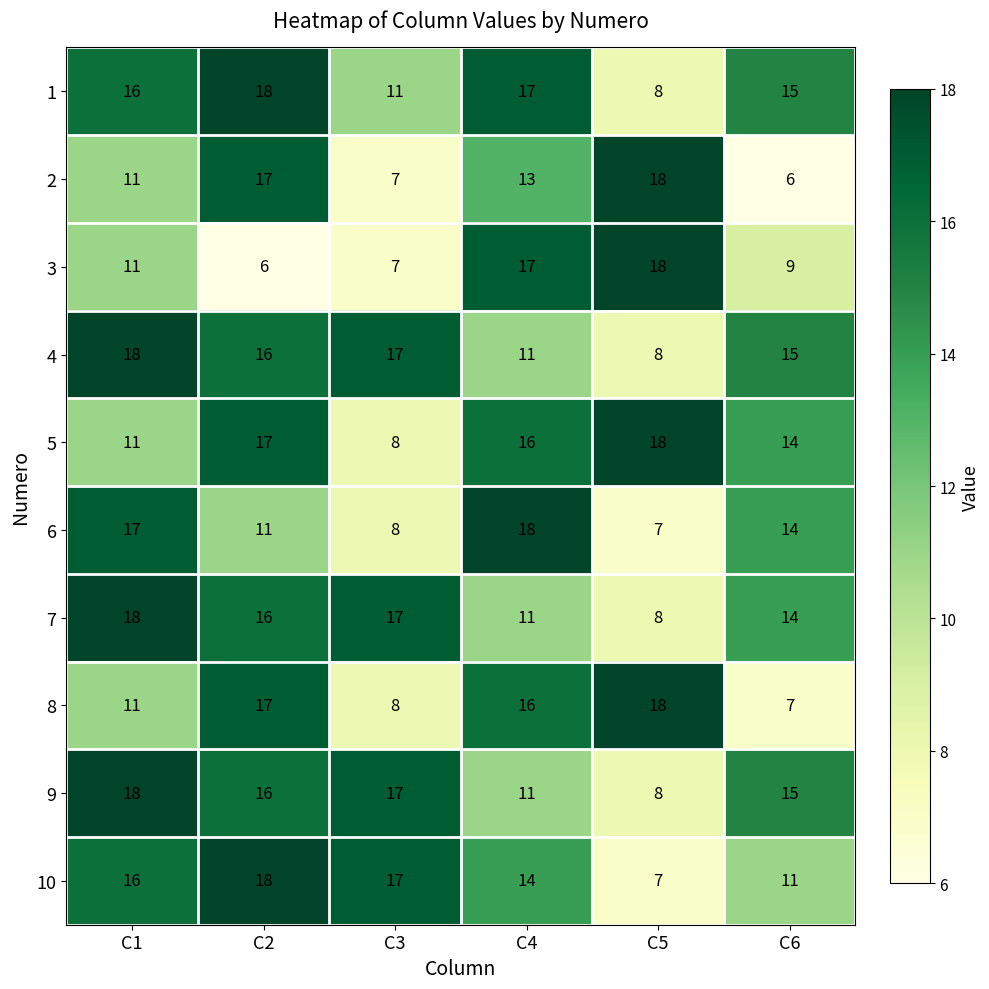

How many categories are shown in the chart?

6